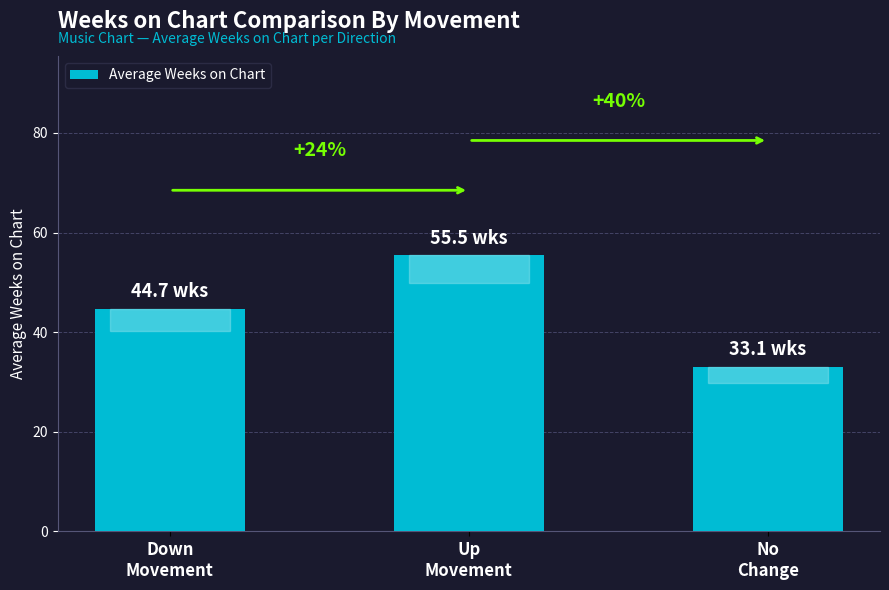

Which has a higher value, No
Change or Down
Movement?

Down
Movement